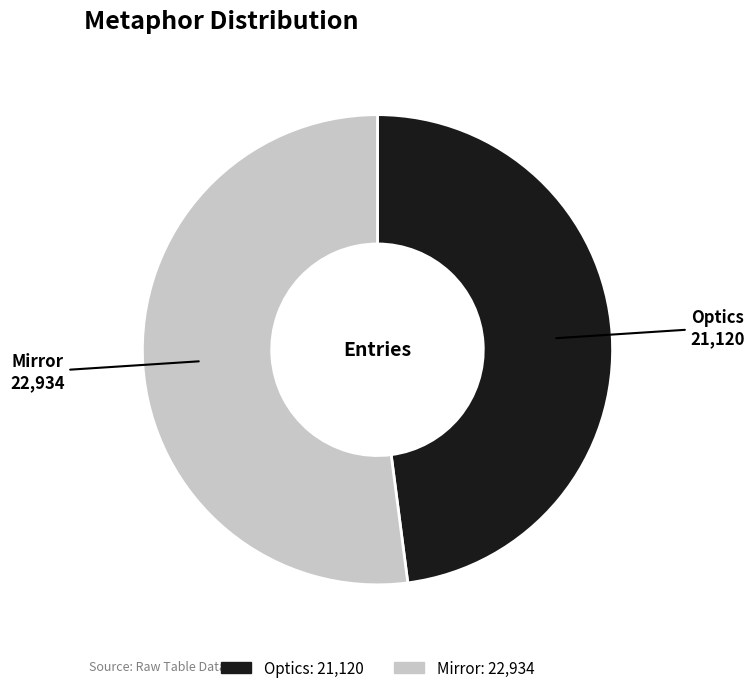

Rank the categories by value from highest to lowest.

Mirror, Optics